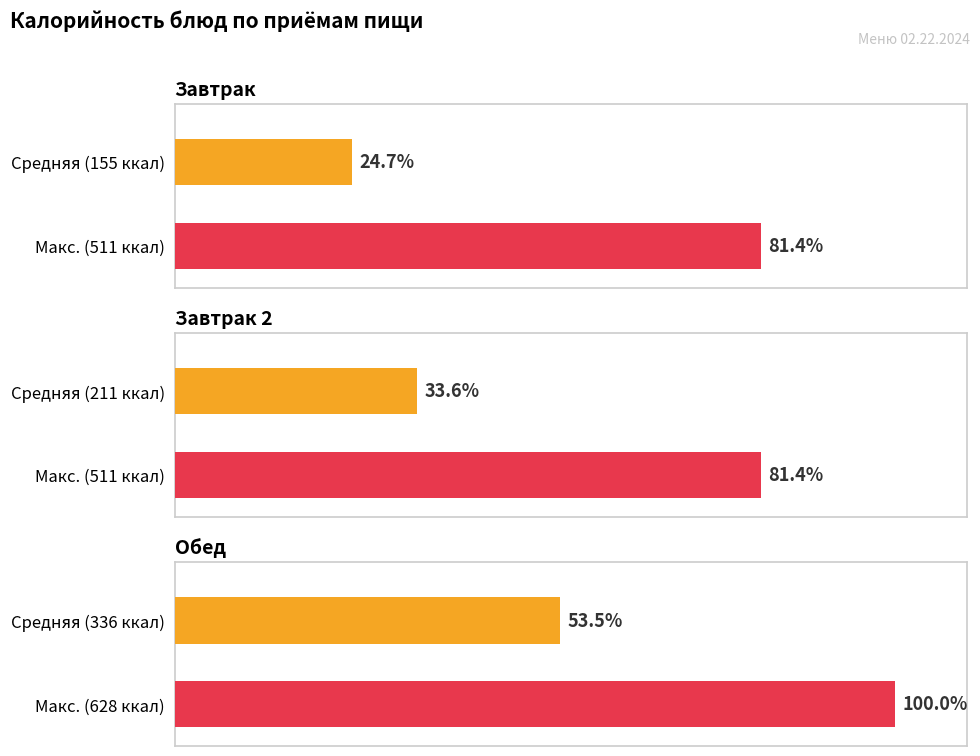

Is it true that Завтрак 2 equals 187.7 at гор.блюдо?

False